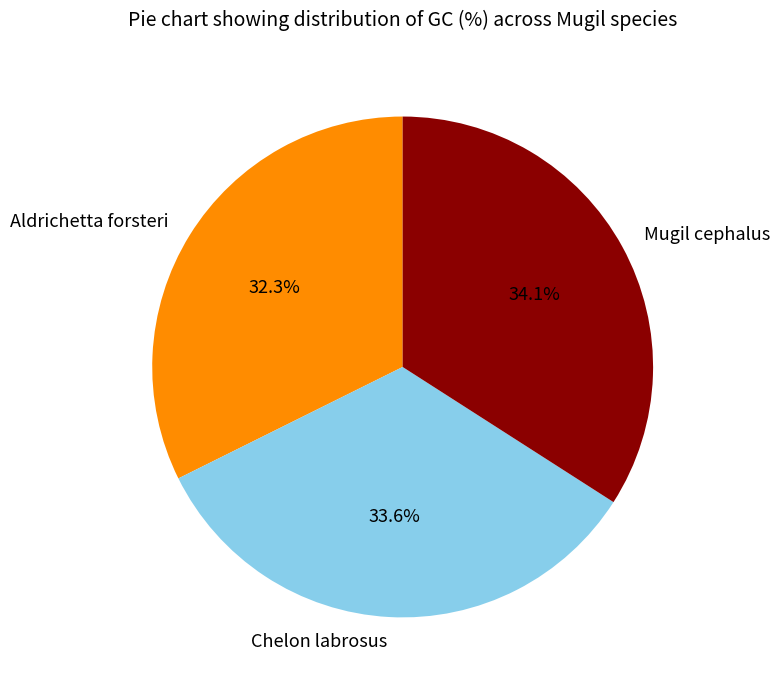

Is it true that Mugil cephalus is 28% of the pie?

False